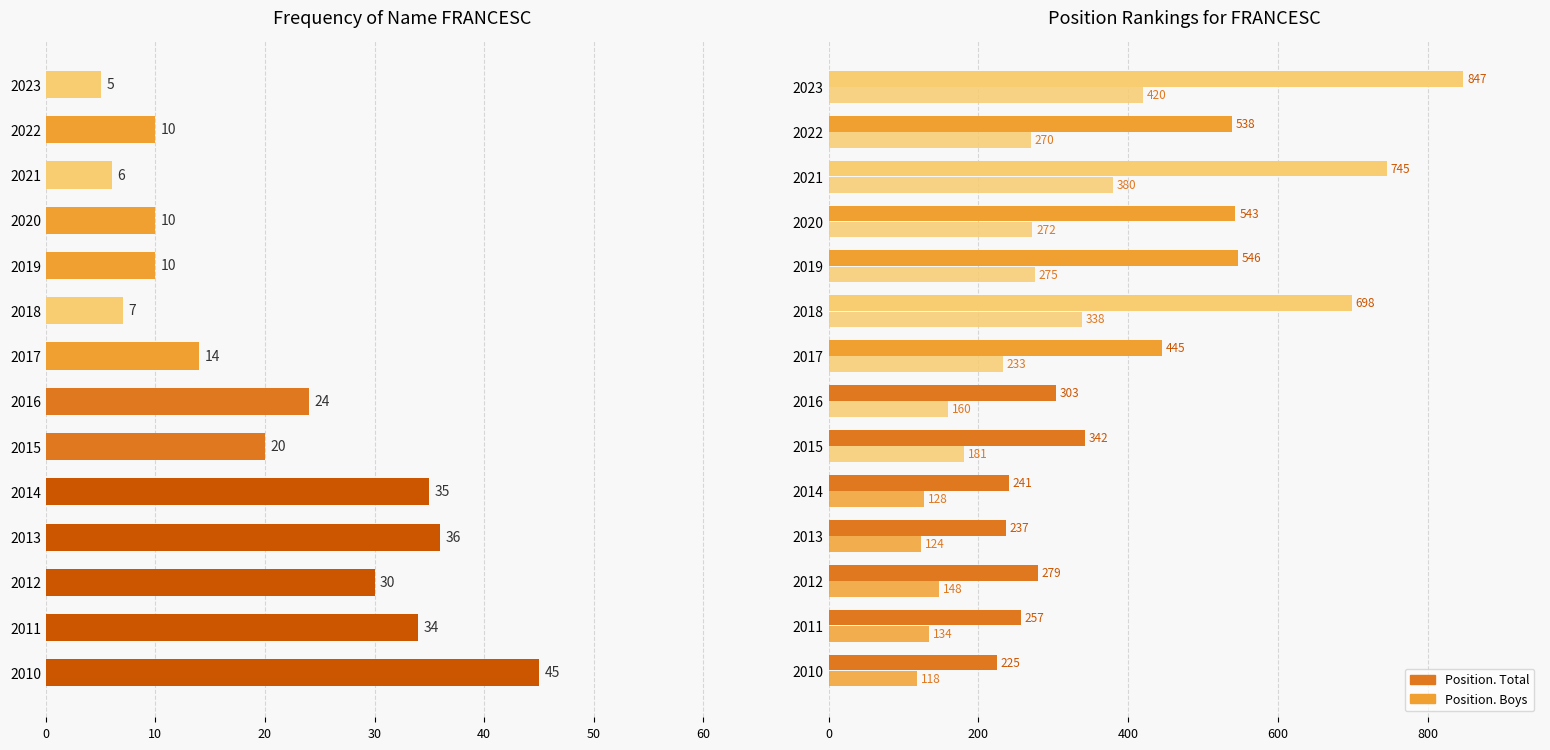

How many distinct data groups are displayed?

3